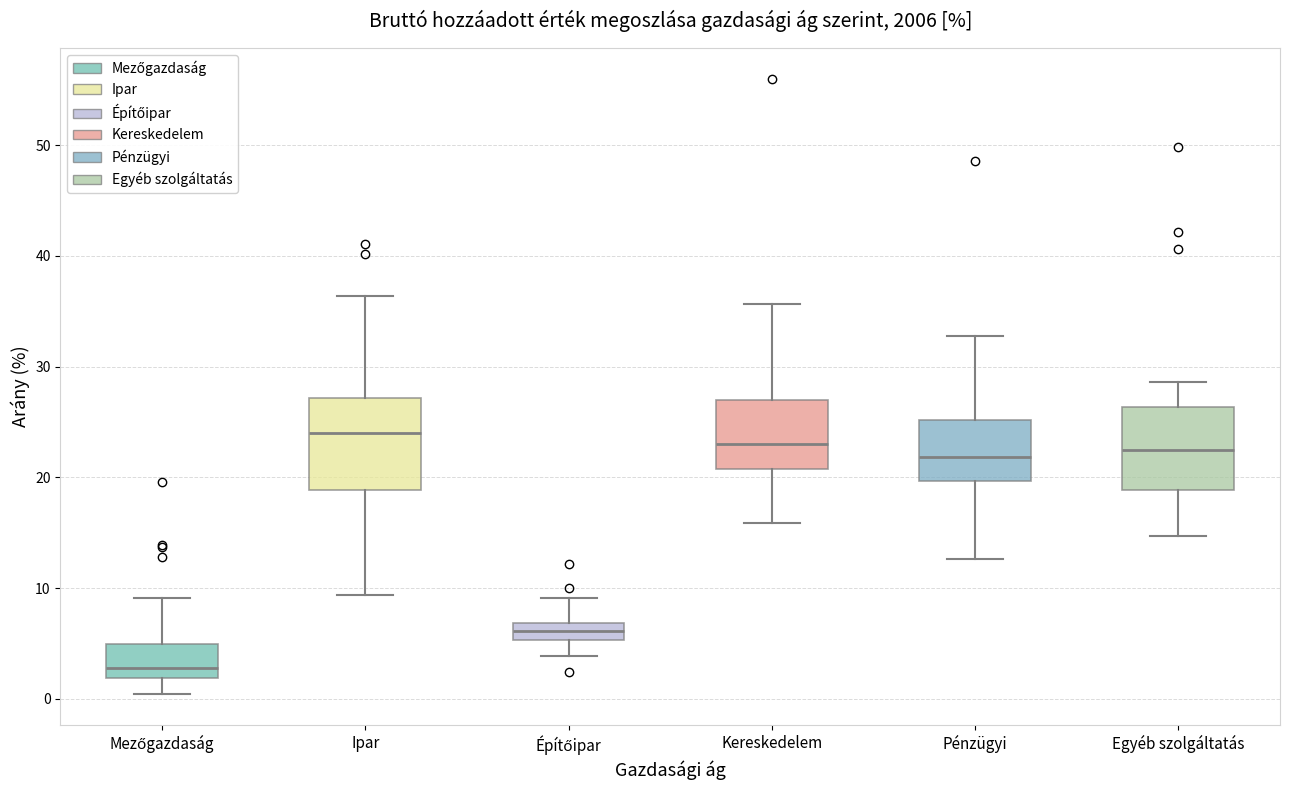

Reading left to right, transcribe this box plot: for each box, give where its median line is, the range the box spans, and where its two whiskers end, as read against the y-axis. The values are not printed on the chart, so give them approximately, as read against the axis.

Mezőgazdaság: median 3, box 2 to 5, whiskers 0 to 9
Ipar: median 24, box 19 to 27, whiskers 9 to 36
Építőipar: median 6, box 5 to 7, whiskers 4 to 9
Kereskedelem: median 23, box 21 to 27, whiskers 16 to 36
Pénzügyi: median 22, box 20 to 25, whiskers 13 to 33
Egyéb szolgáltatás: median 22, box 19 to 26, whiskers 15 to 29